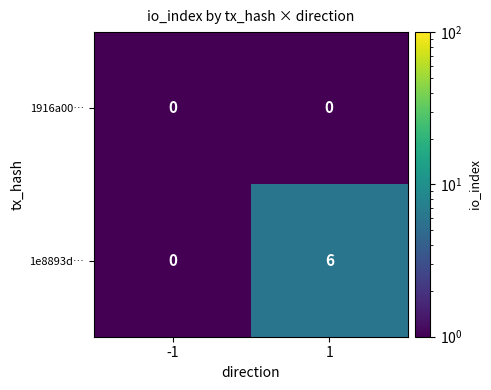

The value of 1e8893d… at 1 is 2. True or false?

False